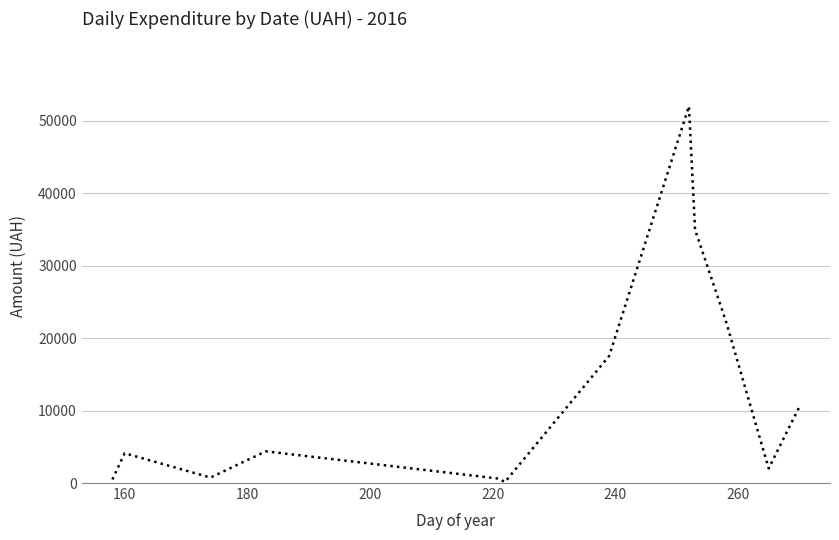

What is the difference between the second highest and minimum values?

34797.7